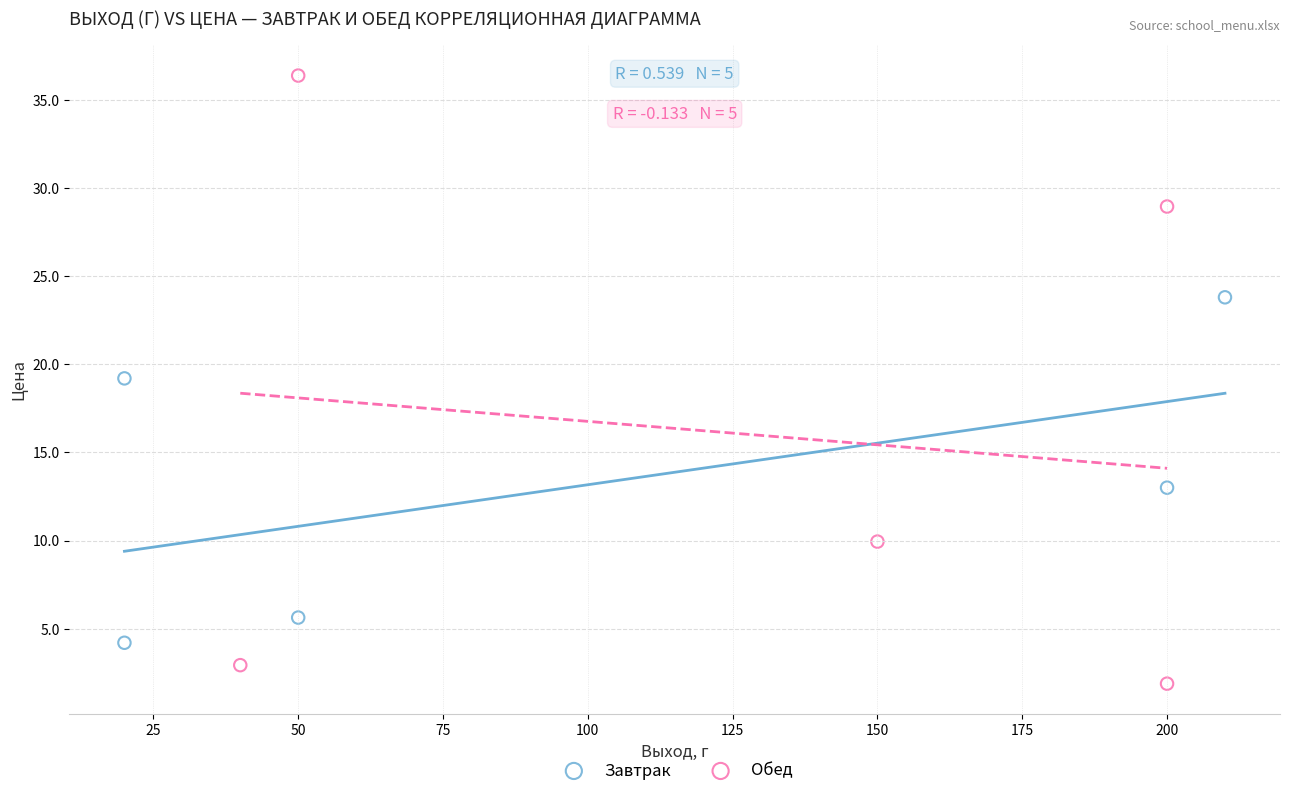

Which series contains the highest Y value?

Обед